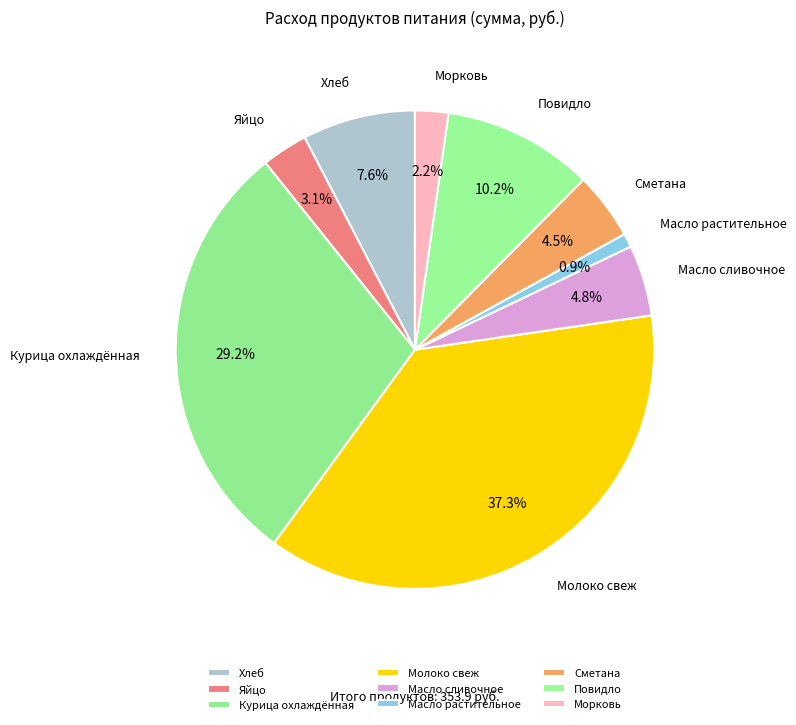

Is the sum of Молоко свеж and Масло сливочное greater than half?

No